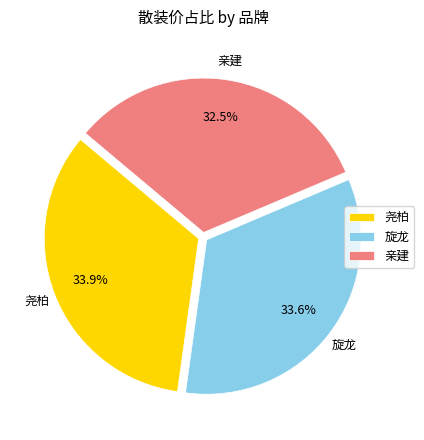

Which category has the smallest portion of the pie?

亲建